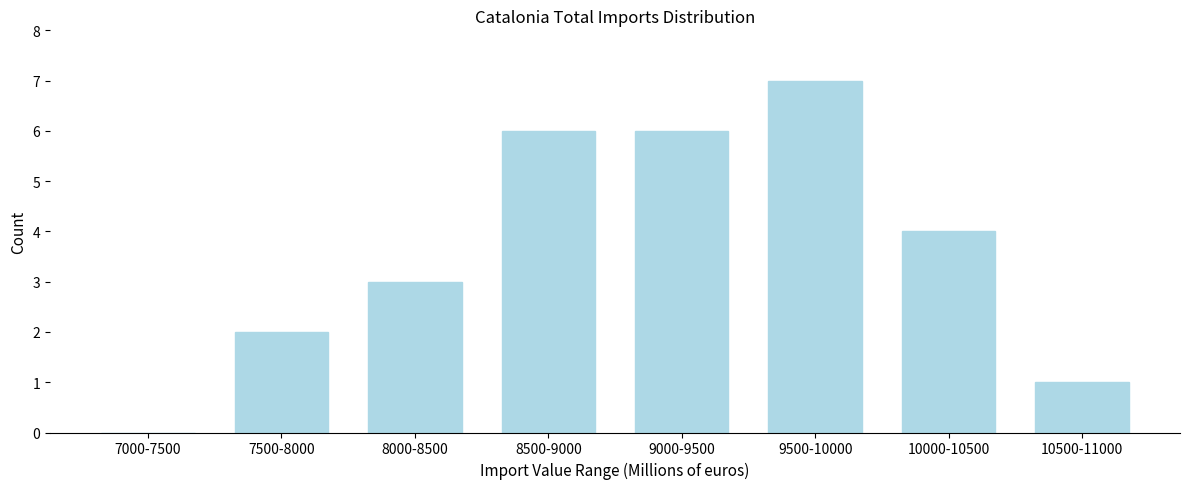

Reading left to right, transcribe all the data shown in this chart.

7000-7500=0	7500-8000=2	8000-8500=3	8500-9000=6	9000-9500=6	9500-10000=7	10000-10500=4	10500-11000=1